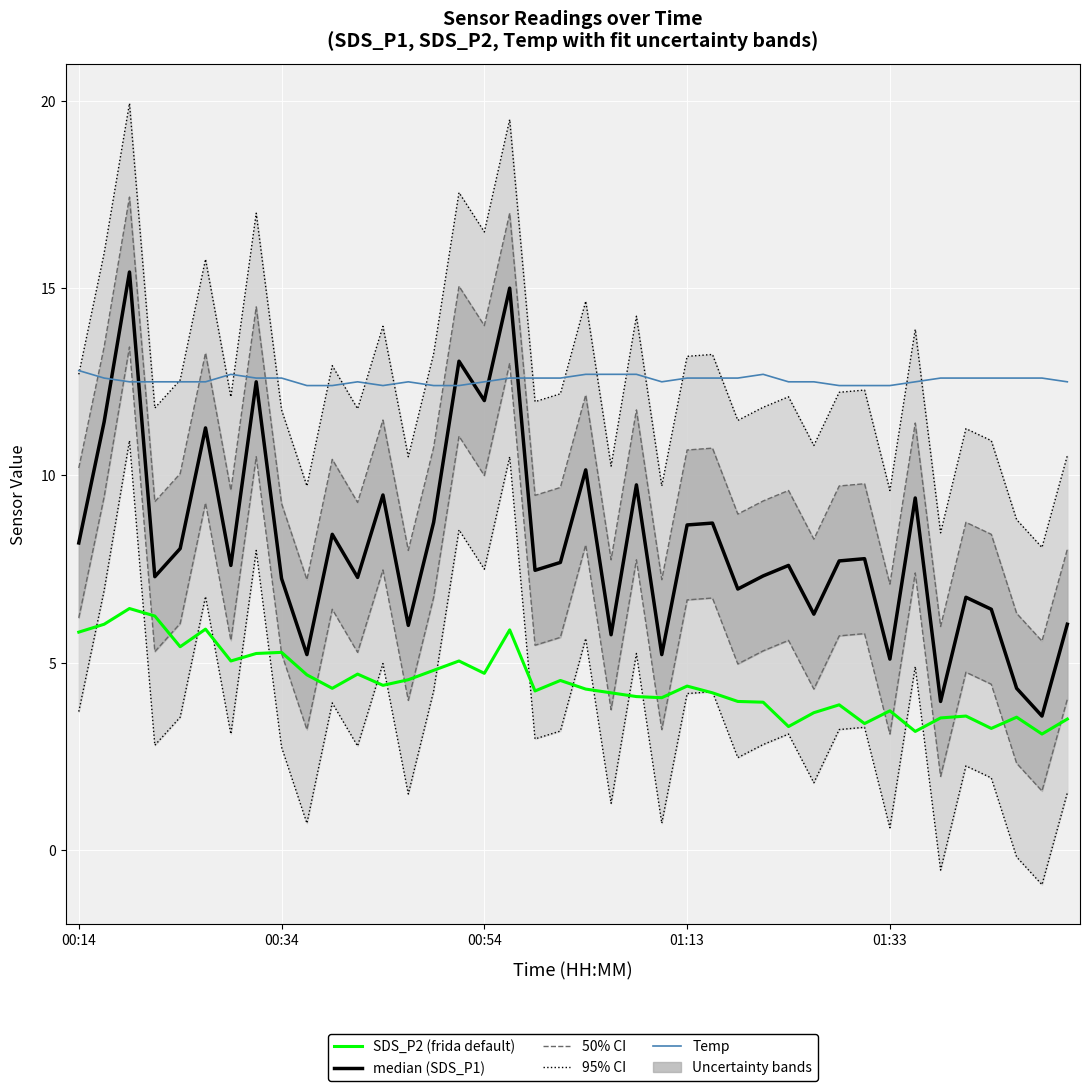

What is the value of the median (SDS_P1) point at the 10th from the left?

5.2